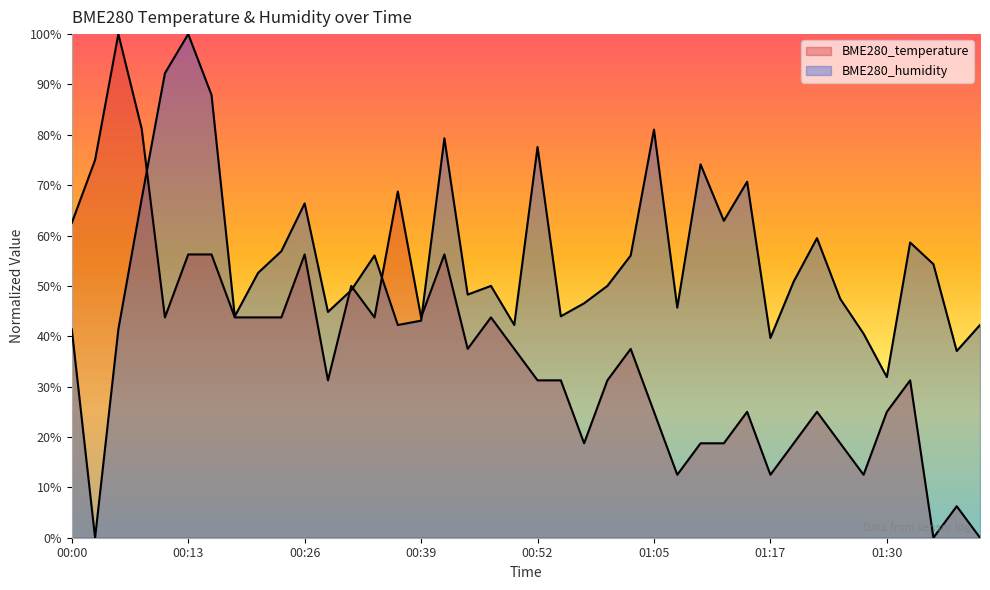

Where is the first local minimum for BME280_humidity?

00:03